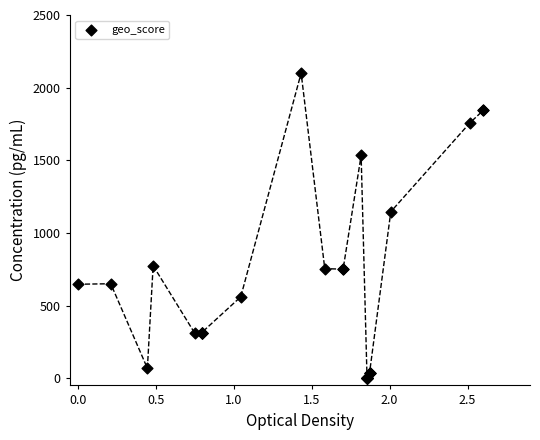

What Y value in the scatter plot is closest to 1050?

1145.7